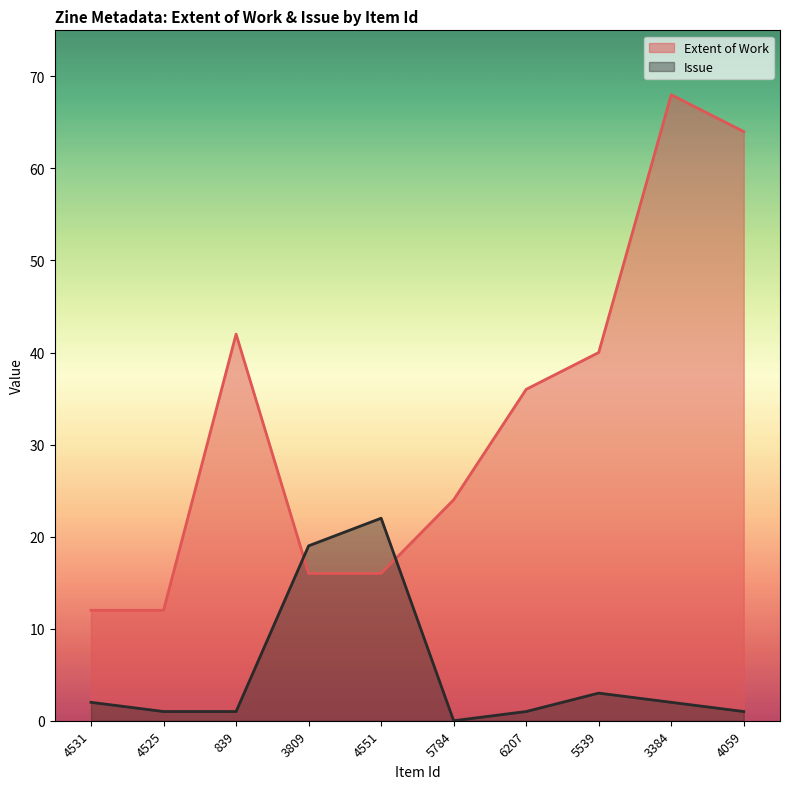

Rank the series by their maximum value, from highest to lowest.

Extent of Work, Issue